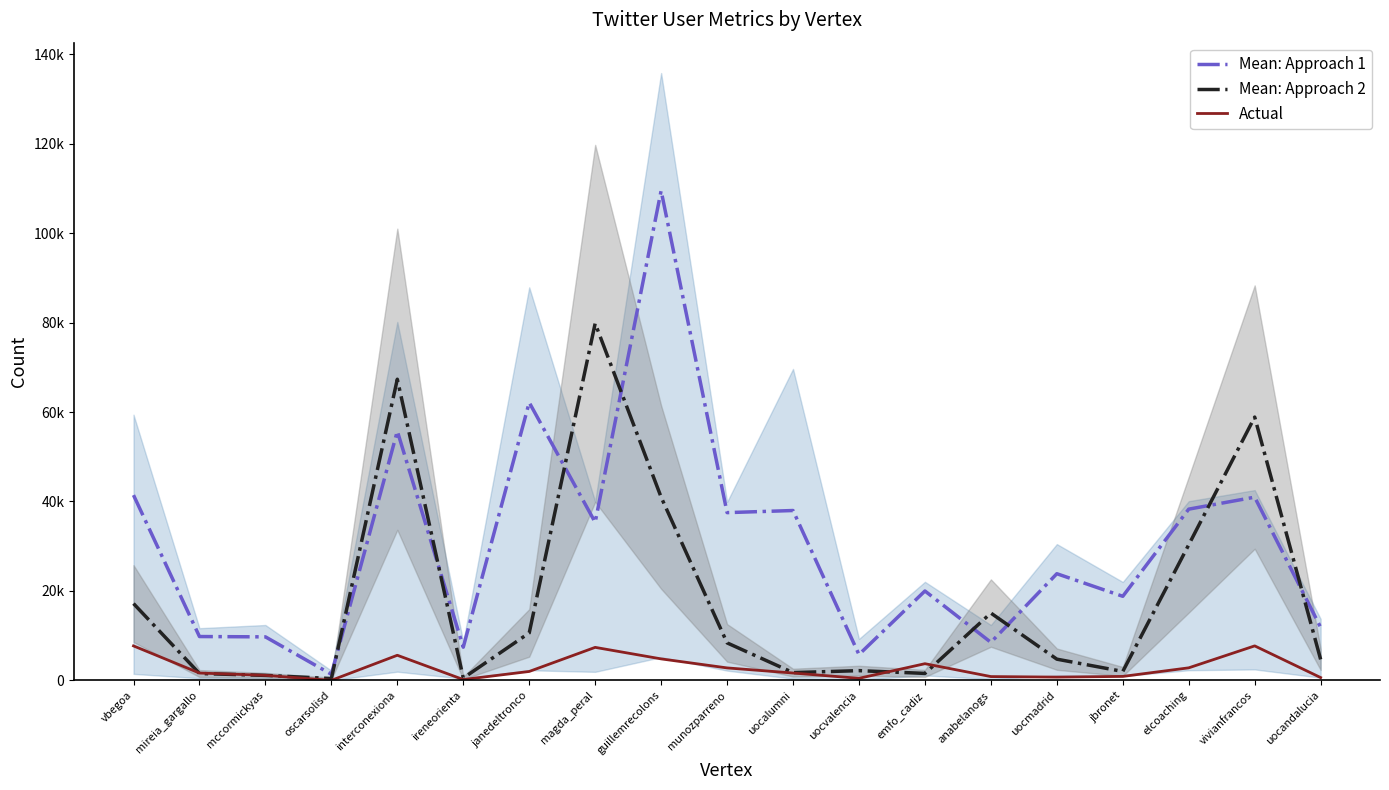

What are all the series names shown in the legend?

Mean: Approach 1, Mean: Approach 2, Actual